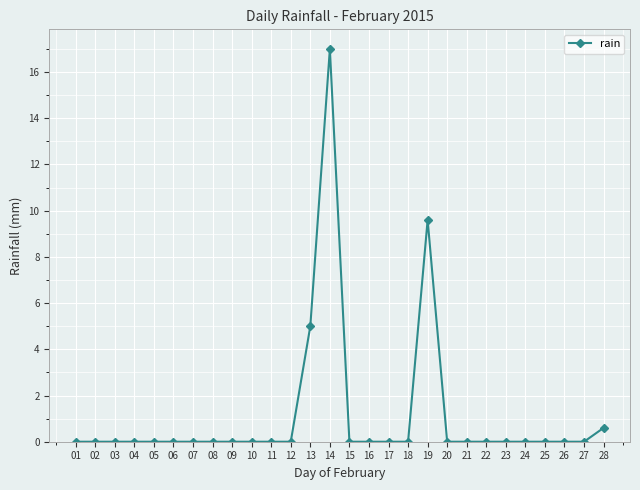

True or false: the data has more than 1 interior local peaks.

True